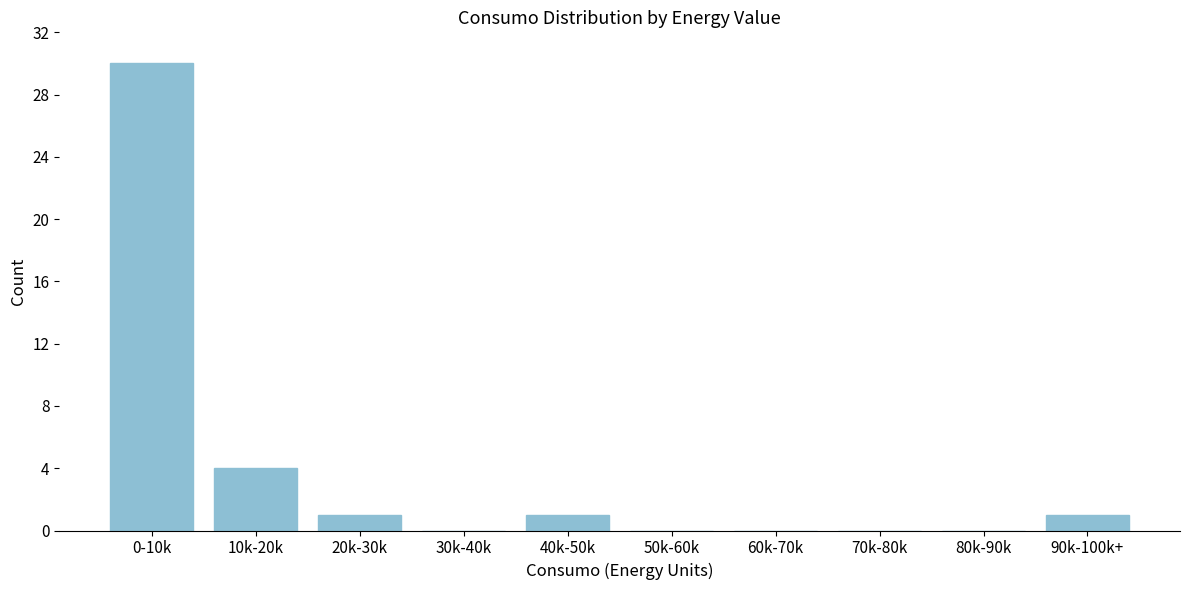

Reading left to right, transcribe all the data shown in this chart.

0-10k=30	10k-20k=4	20k-30k=1	30k-40k=0	40k-50k=1	50k-60k=0	60k-70k=0	70k-80k=0	80k-90k=0	90k-100k+=1